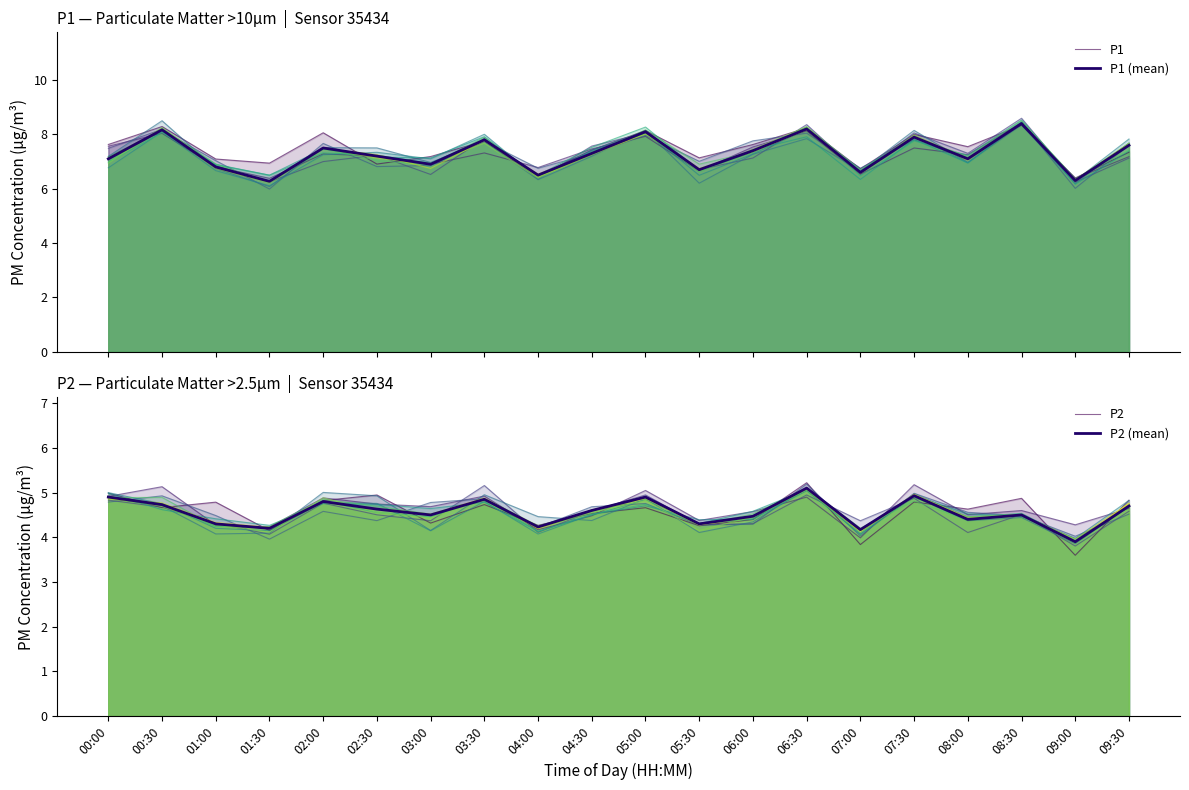

What is the average value of the P1 series?

7.5